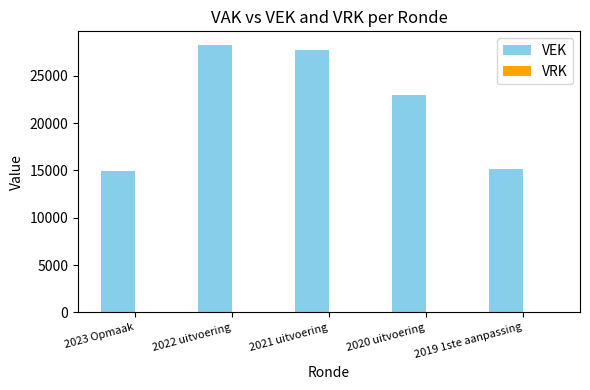

What is the greatest value displayed?

28285